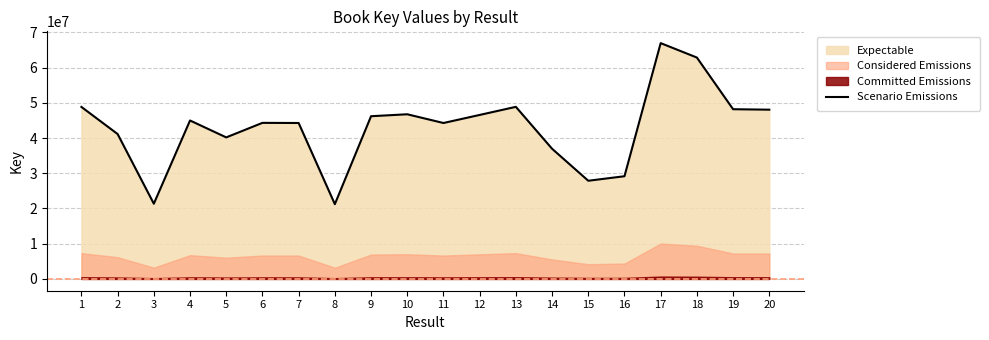

The value of Scenario Emissions at 19 is 48177117. True or false?

True